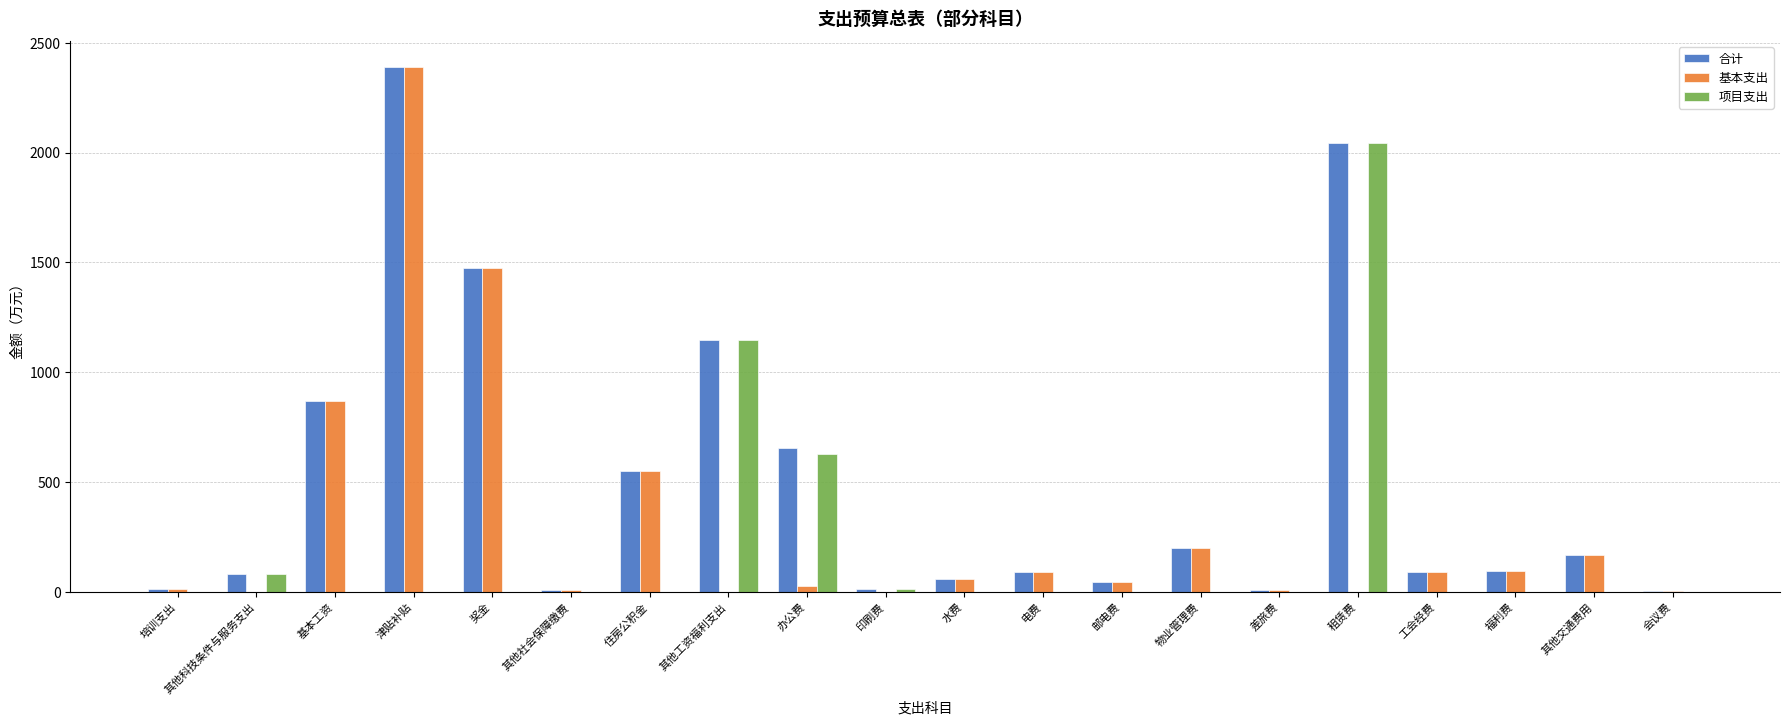

What is the difference between the 合计 values at 差旅费 and 其他科技条件与服务支出?

74.4